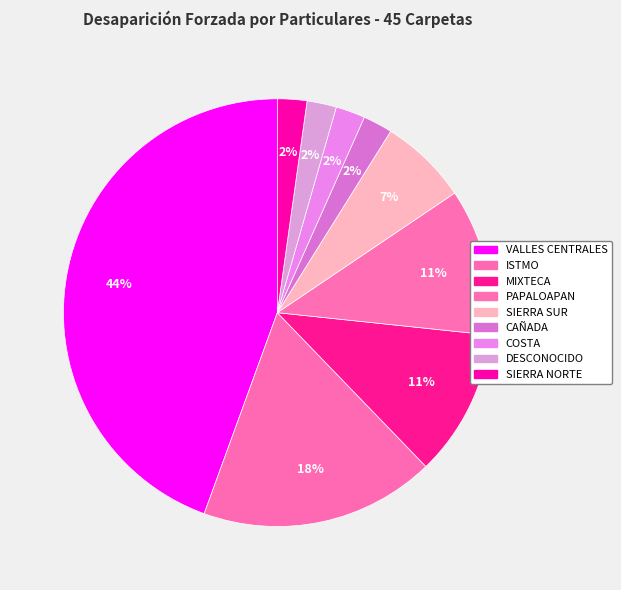

To the nearest percent, what is the average slice percentage?

11%